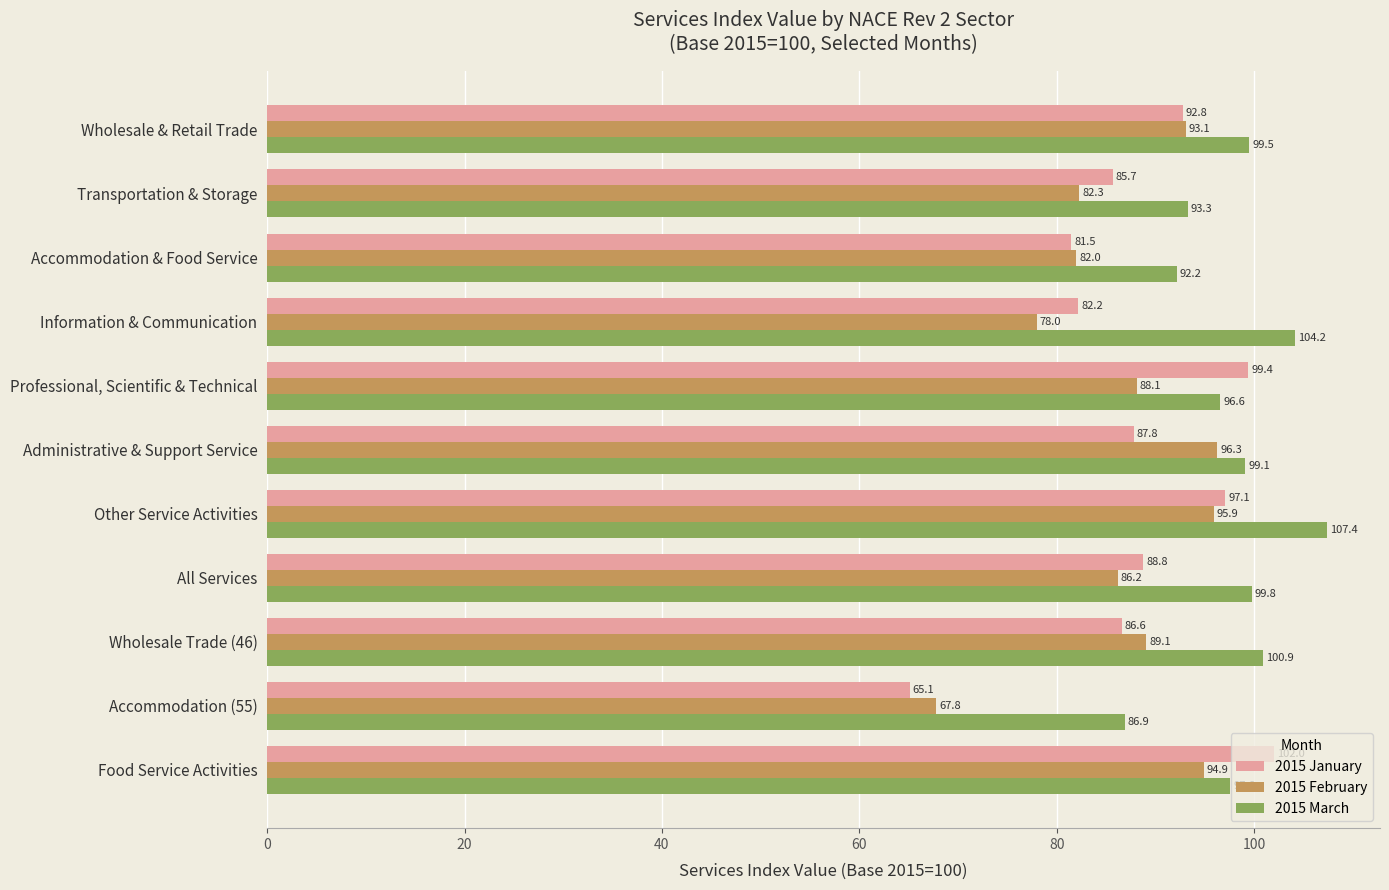

What is the greatest value displayed?

107.4